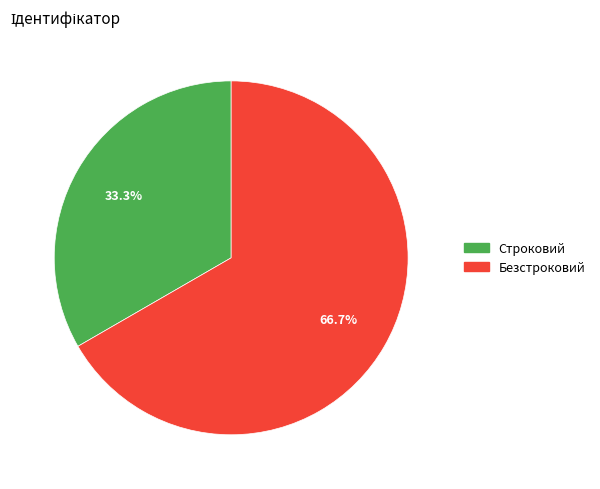

Which has a higher value, Безстроковий or Строковий?

Безстроковий